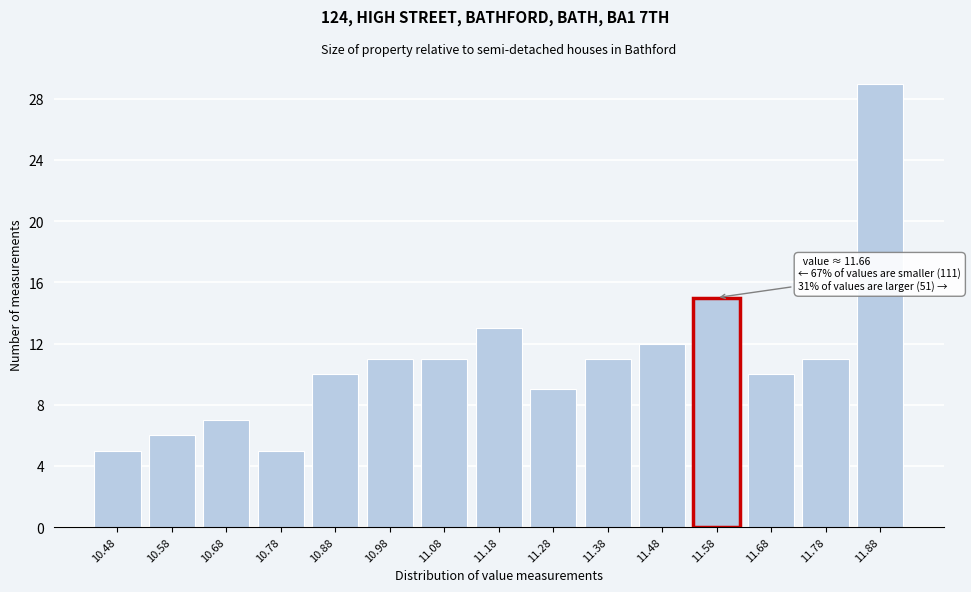

Reading left to right, what are all the values shown in this chart?

5	6	7	5	10	11	11	13	9	11	12	15	10	11	29